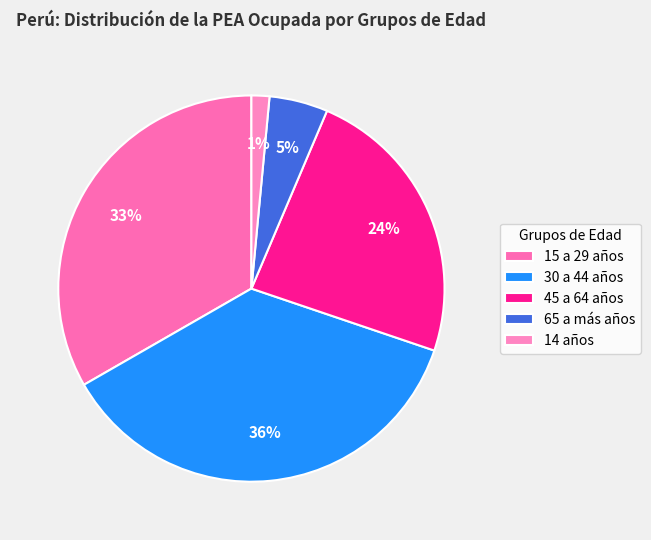

To the nearest percent, what portion does 14 años represent?

2%